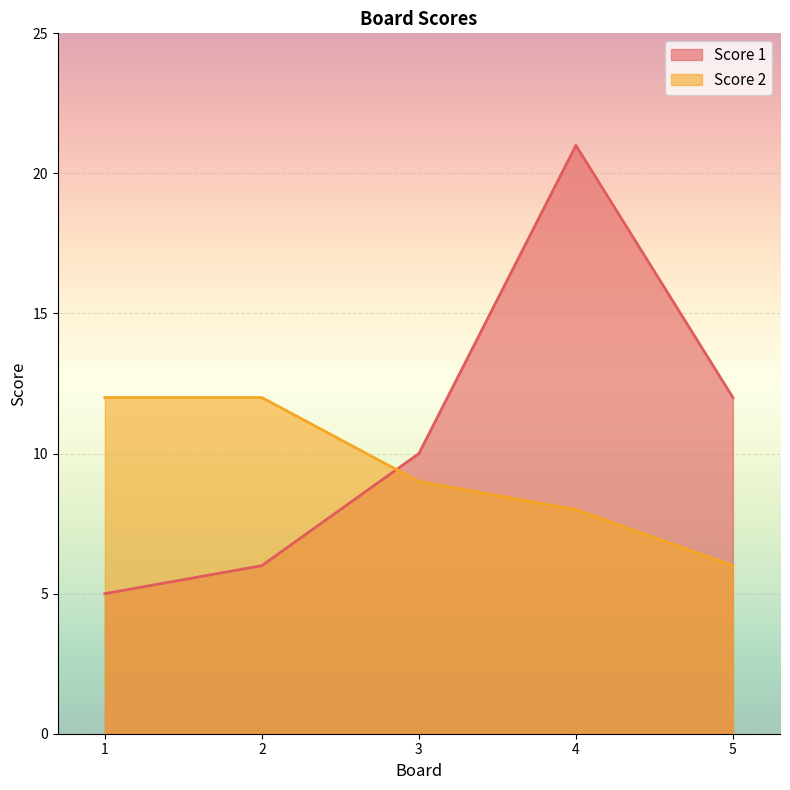

At which label does Score 1 first exceed 10?

4